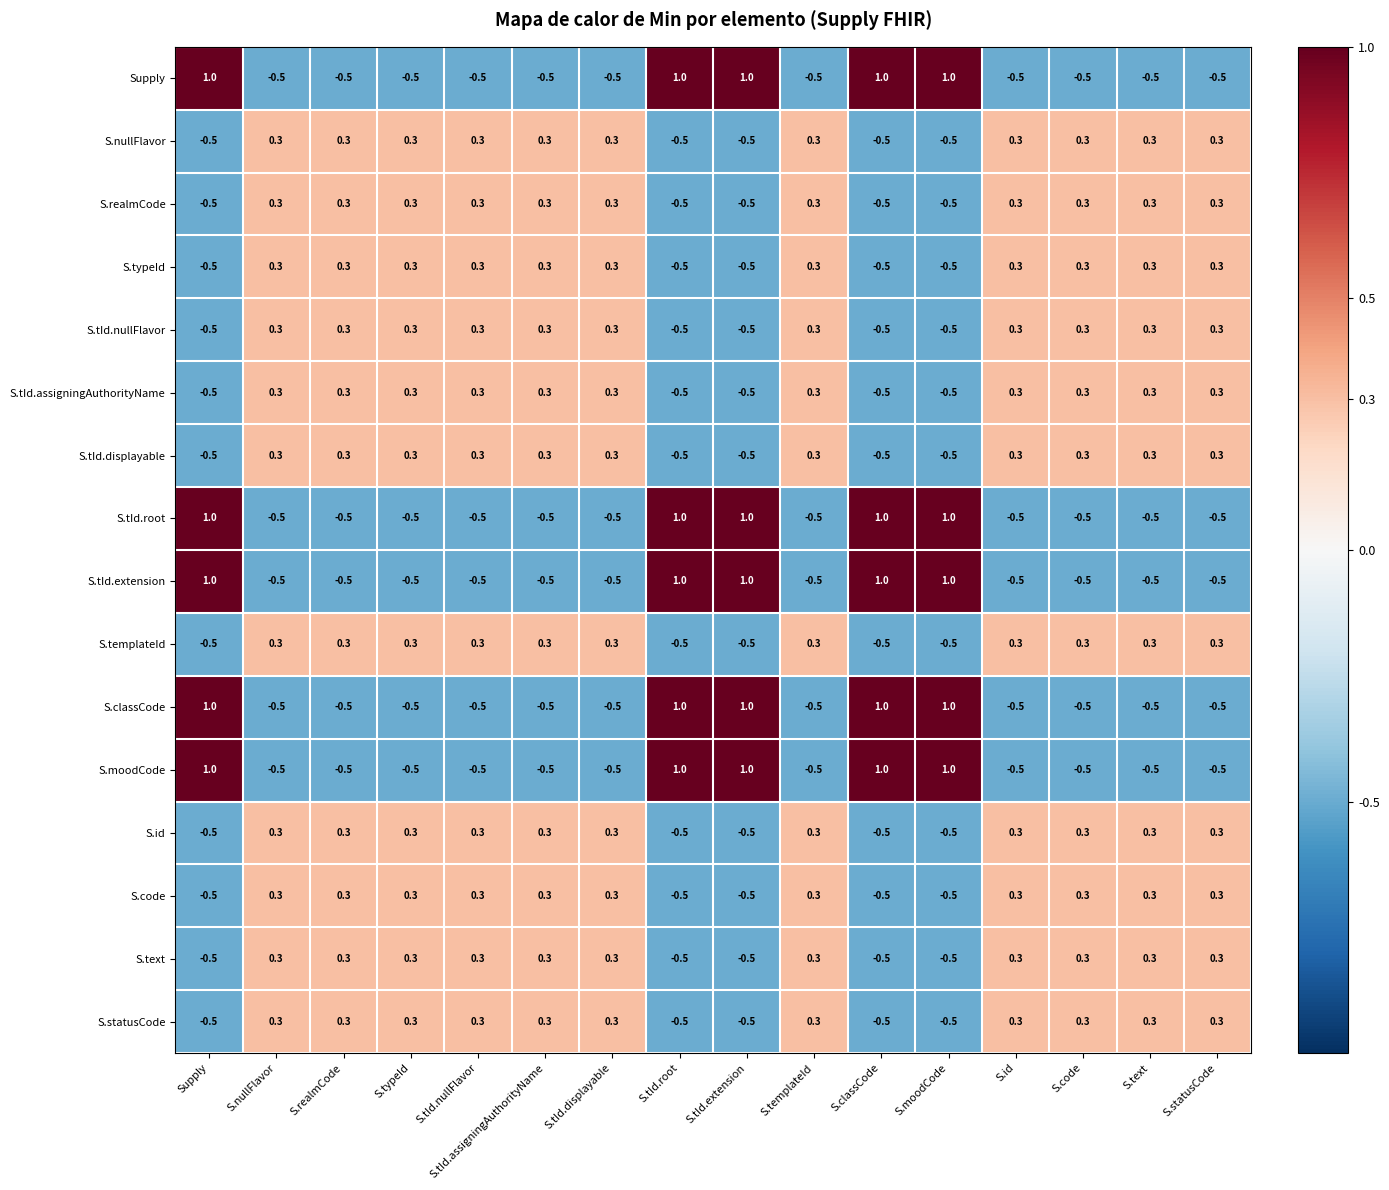

What is the difference between the second highest and minimum values in the S.moodCode series?

1.5